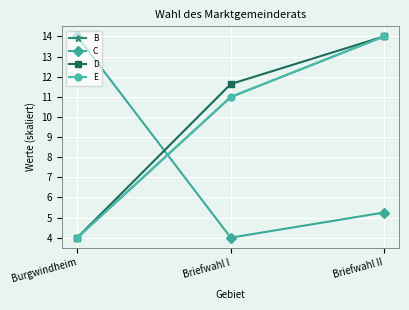

What is the difference between the C values at Briefwahl II and Briefwahl I?

1.2